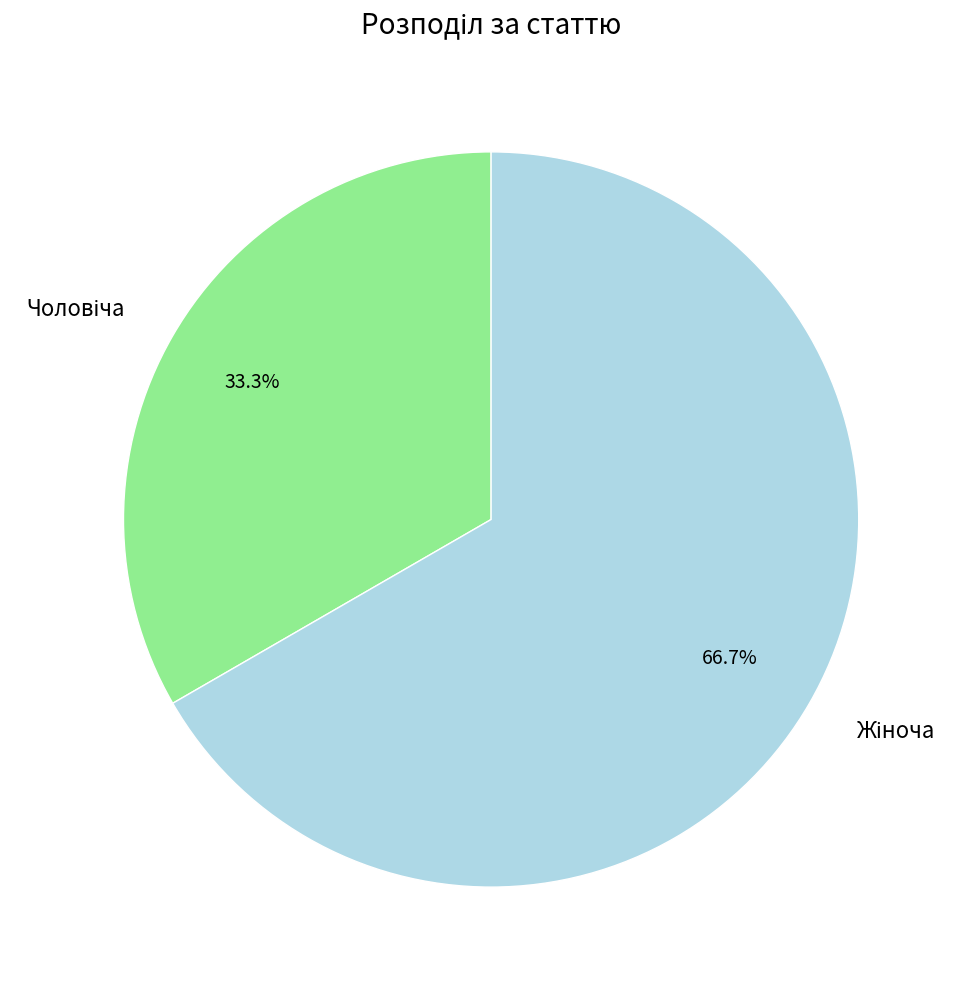

Is there any slice that represents more than half of the pie?

Yes